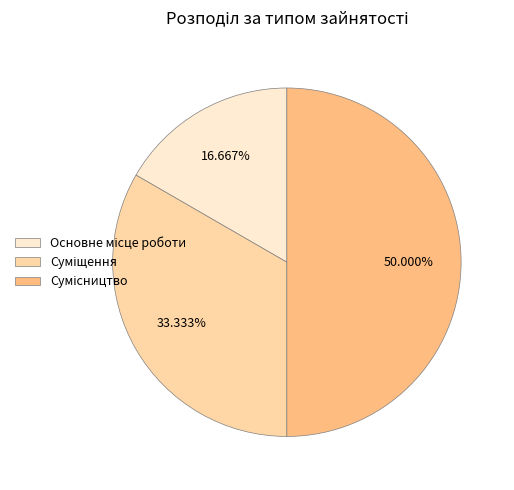

Which category has the biggest portion of the pie?

Сумісництво